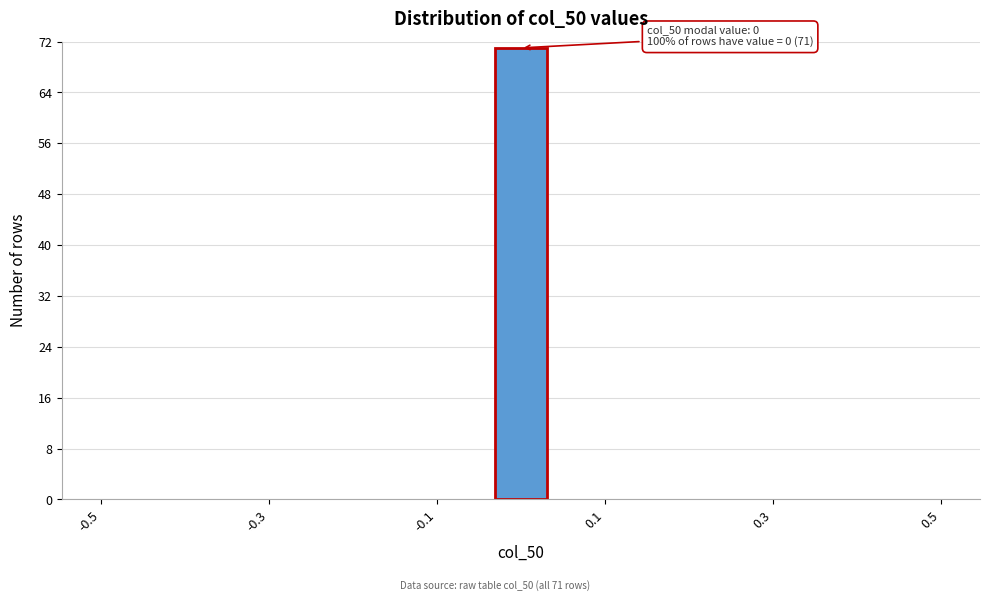

Around what value on the x-axis is the tallest bar? Give the approximate position of its centre, as read against the axis.

0.00